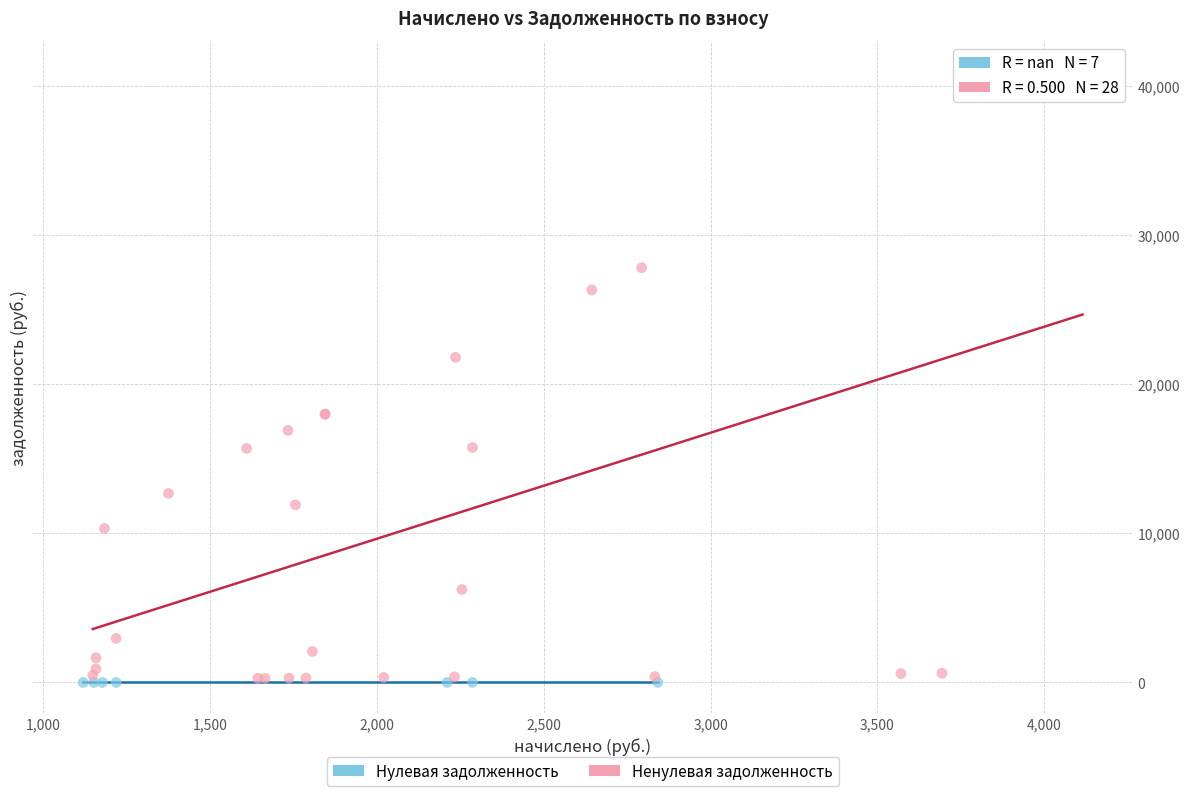

What are all the series names shown in the legend?

Нулевая задолженность, Ненулевая задолженность